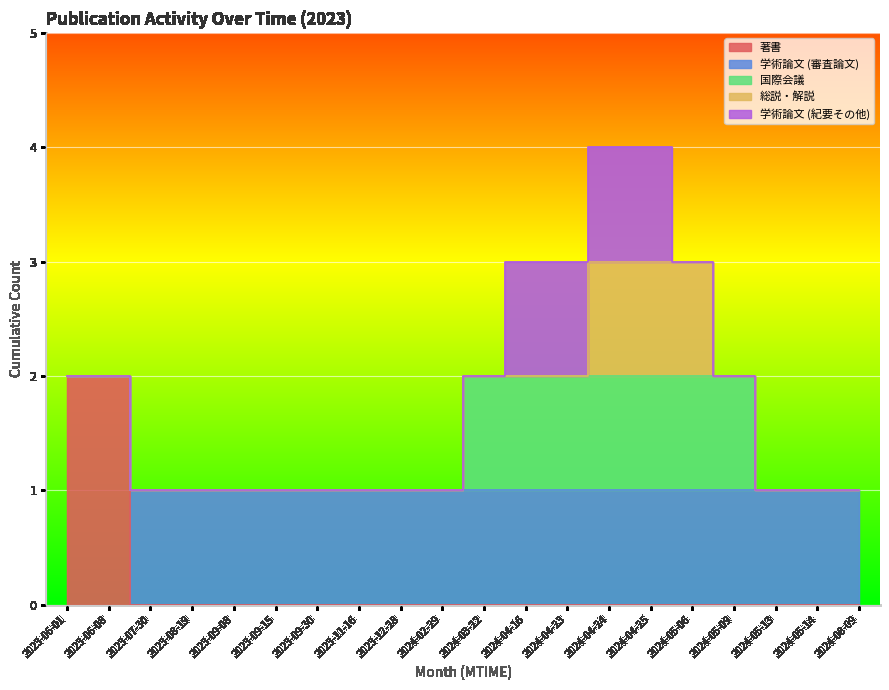

The value of 国際会議 at 2023-09-15 is 0. True or false?

True